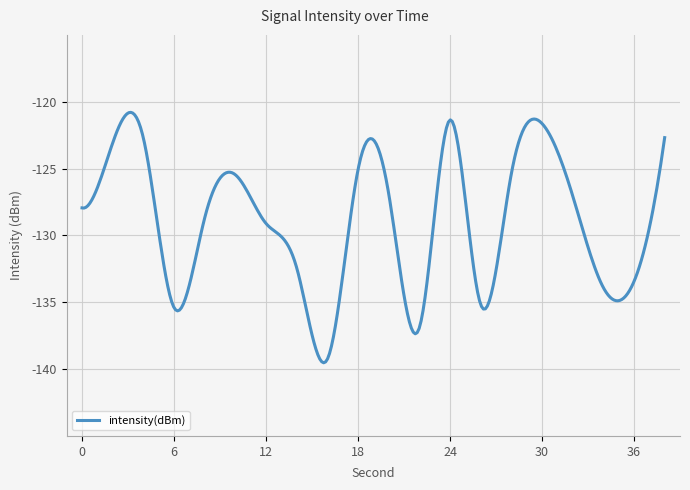

What is the greatest value displayed?

-120.8